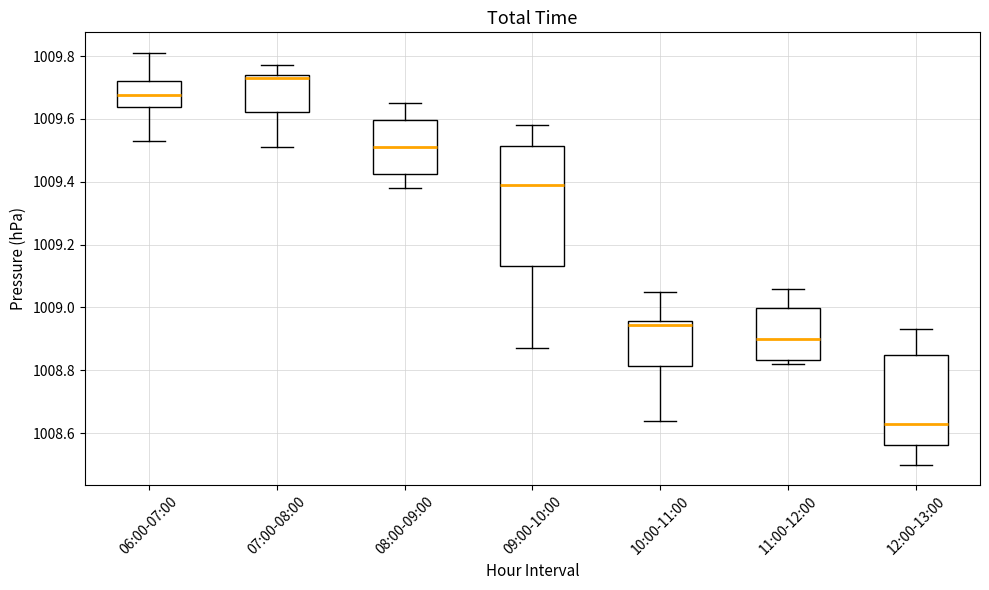

Reading left to right, transcribe this box plot: for each box, give where its median line is, the range the box spans, and where its two whiskers end, as read against the y-axis. The values are not printed on the chart, so give them approximately, as read against the axis.

06:00-07:00: median 1009.68, box 1009.64 to 1009.72, whiskers 1009.54 to 1009.82
07:00-08:00: median 1009.74 (just below the box's upper edge), box 1009.62 to 1009.74, whiskers 1009.52 to 1009.78
08:00-09:00: median 1009.52, box 1009.42 to 1009.60, whiskers 1009.38 to 1009.66
09:00-10:00: median 1009.40, box 1009.14 to 1009.52, whiskers 1008.88 to 1009.58
10:00-11:00: median 1008.94, box 1008.82 to 1008.96, whiskers 1008.64 to 1009.06
11:00-12:00: median 1008.90, box 1008.84 to 1009.00, whiskers 1008.82 to 1009.06
12:00-13:00: median 1008.64, box 1008.56 to 1008.84, whiskers 1008.50 to 1008.94